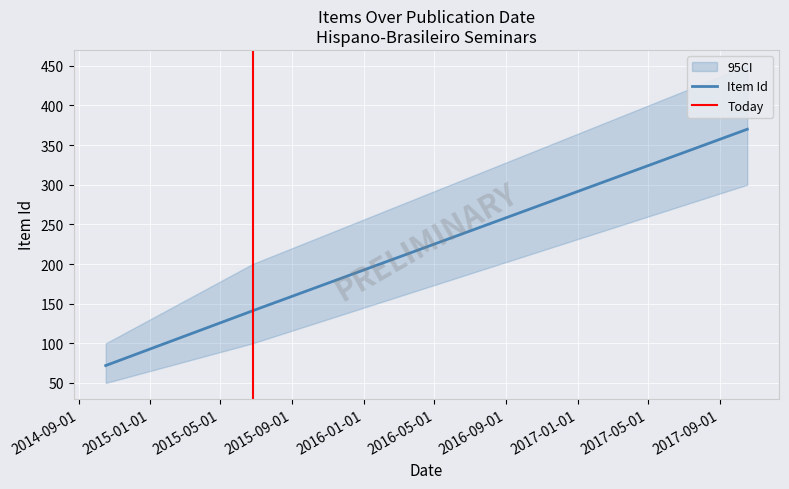

Approximately how many times larger is the value at 18/10/2017 compared to 17/10/2014?

5.1